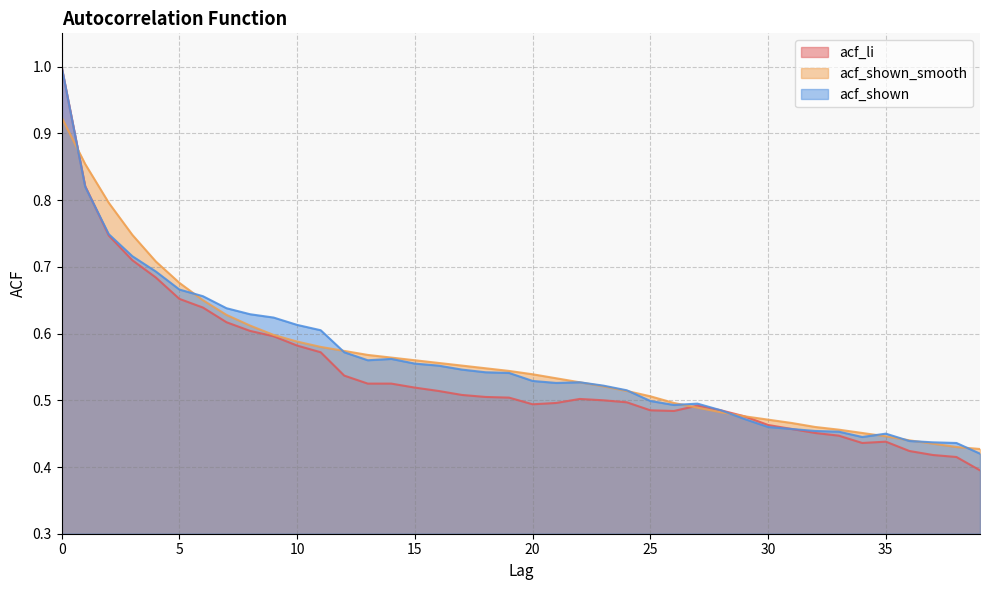

Where is acf_shown_smooth nearest to the value 0?

39